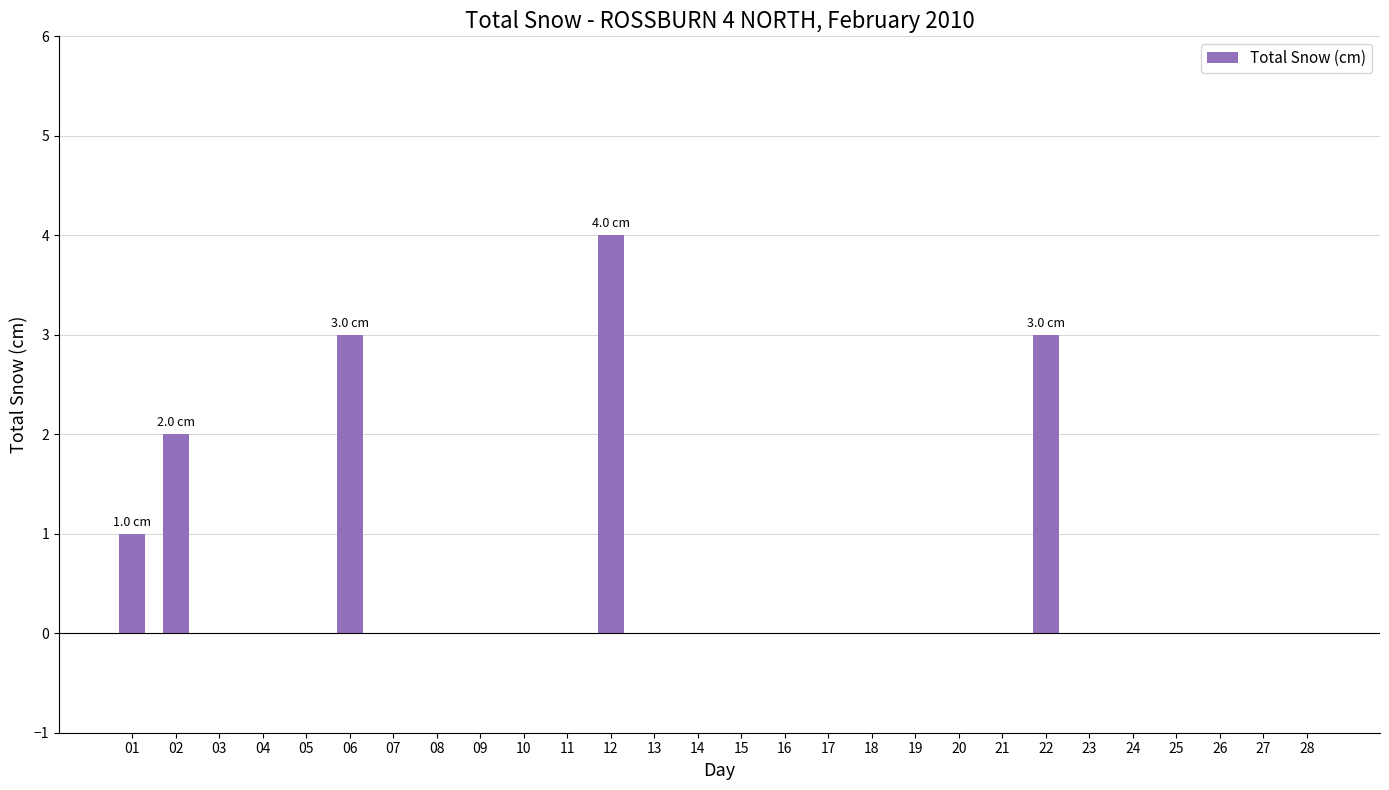

Reading left to right, extract all data points from this chart.

01=1	02=2	03=0	04=0	05=0	06=3	07=0	08=0	09=0	10=0	11=0	12=4	13=0	14=0	15=0	16=0	17=0	18=0	19=0	20=0	21=0	22=3	23=0	24=0	25=0	26=0	27=0	28=0